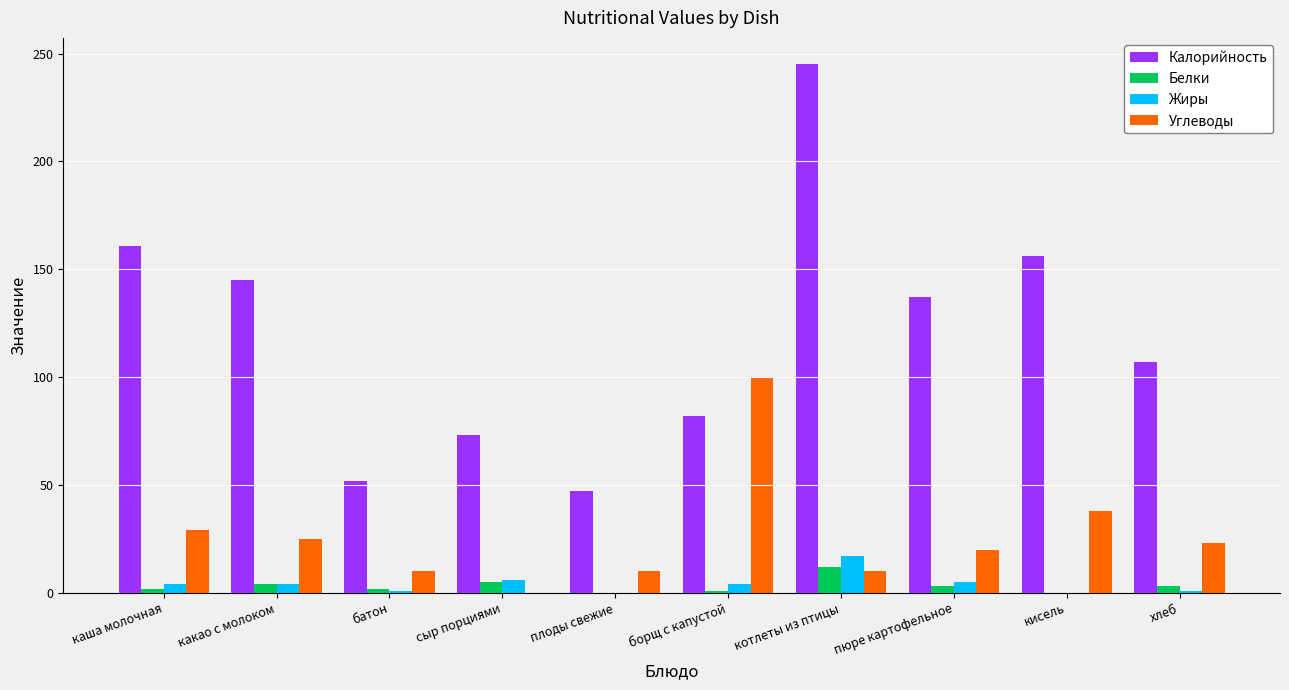

What is the highest value of the Углеводы series?

100